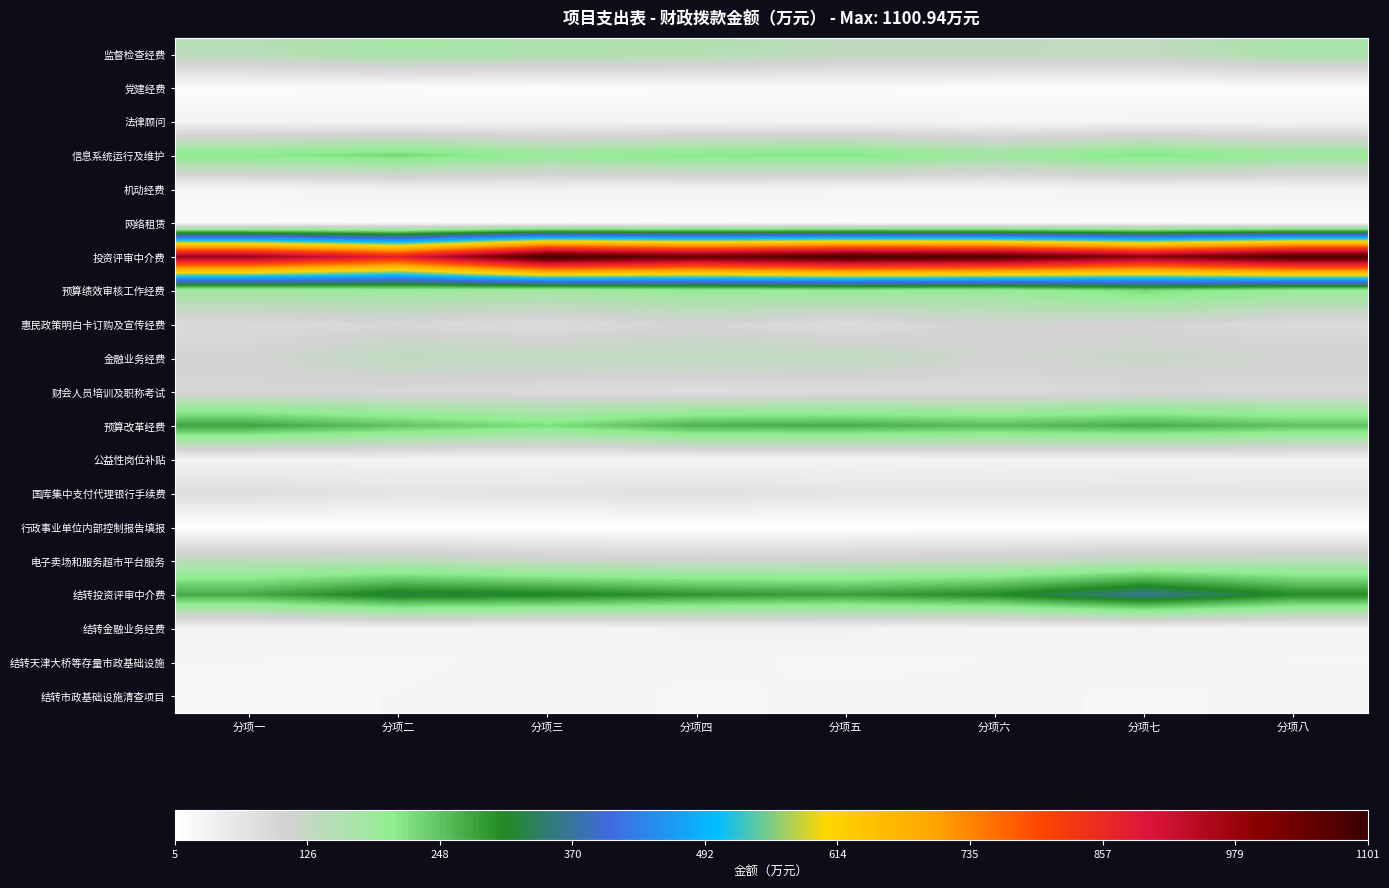

At which category is the sum across all series the highest?

分项七